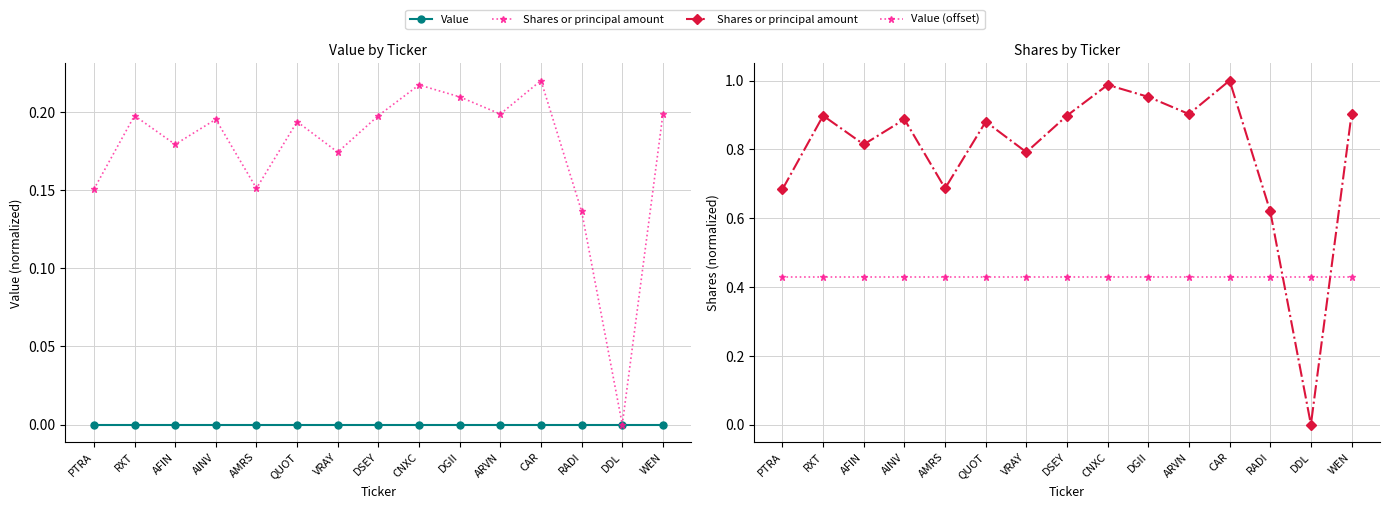

What is the total value across all series at DDL?

0.4